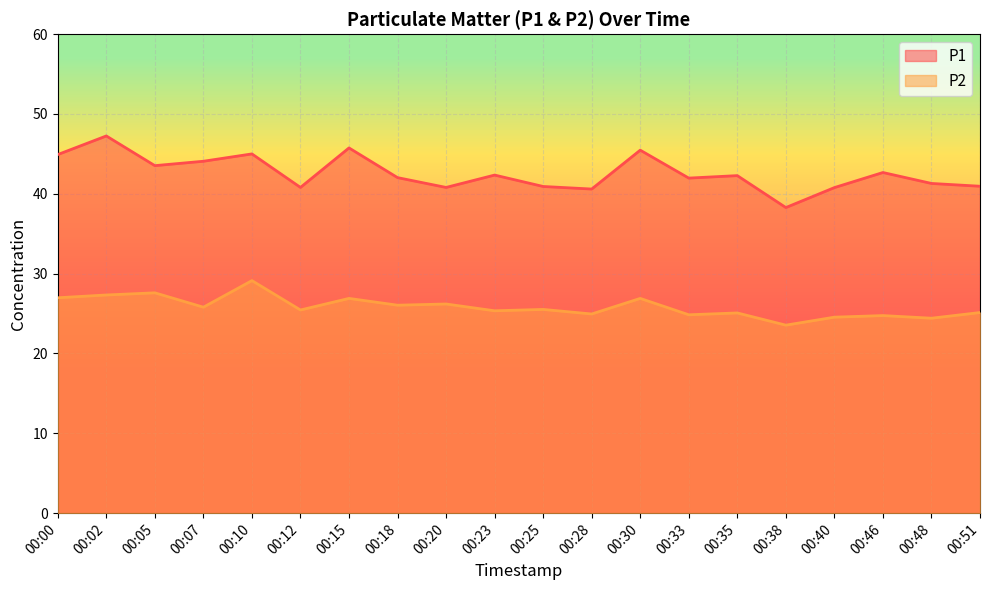

True or false: P1 and P2 cross at least once.

False